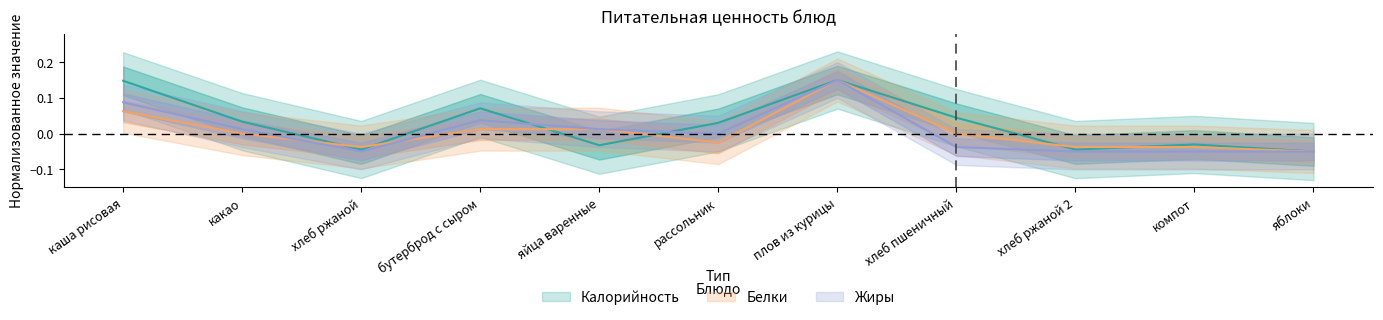

How many intersections are there between Калорийность and Жиры?

2